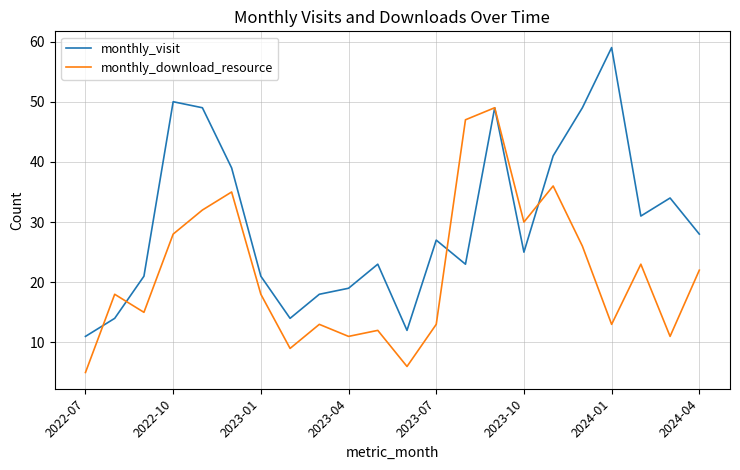

What is the smallest value displayed?

5